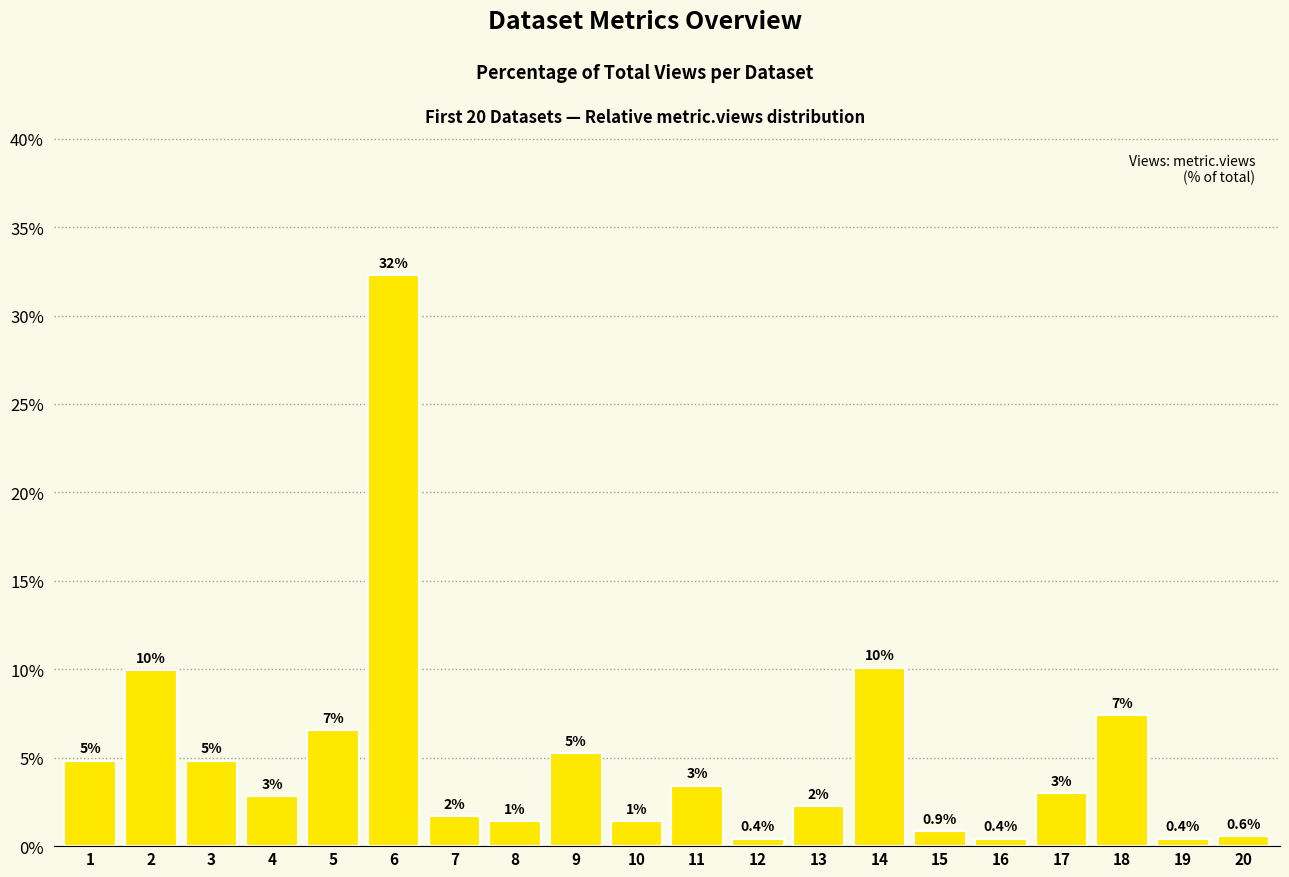

What is the difference between the maximum and minimum values?

31.9